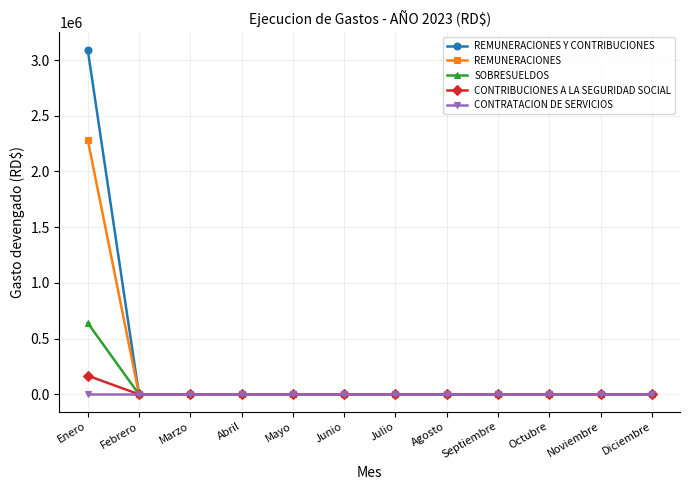

What is the label of the 2nd point from the left?

Febrero